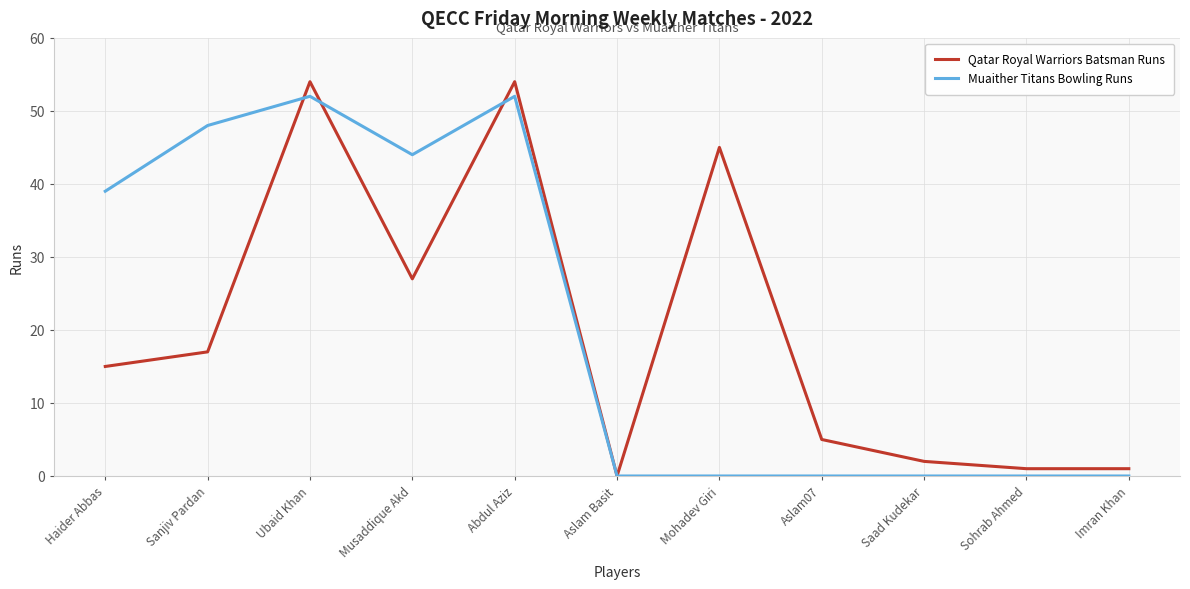

Which series has the largest range (max minus min)?

Qatar Royal Warriors Batsman Runs